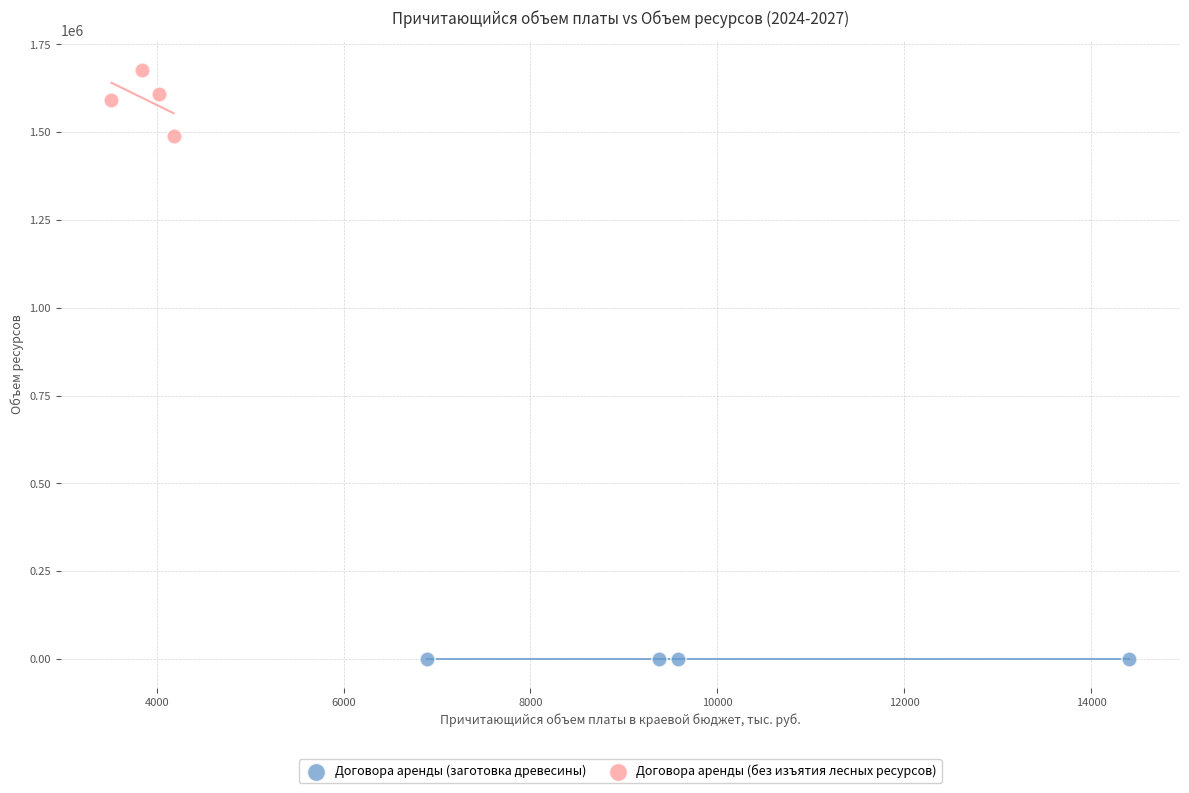

Which series contains the highest Y value?

Договора аренды (без изъятия лесных ресурсов)